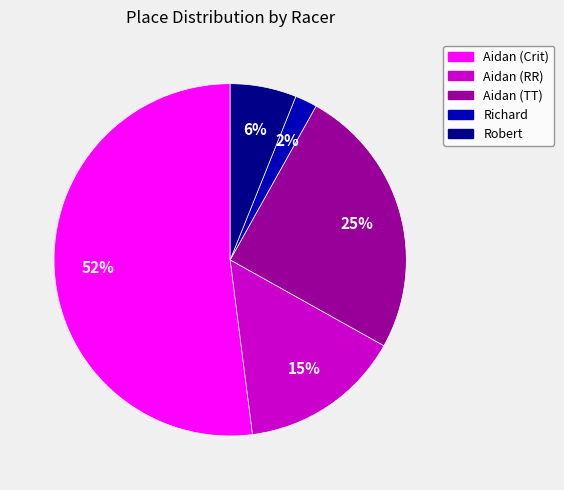

Do Aidan (RR) and Richard together represent more than half of the pie?

No